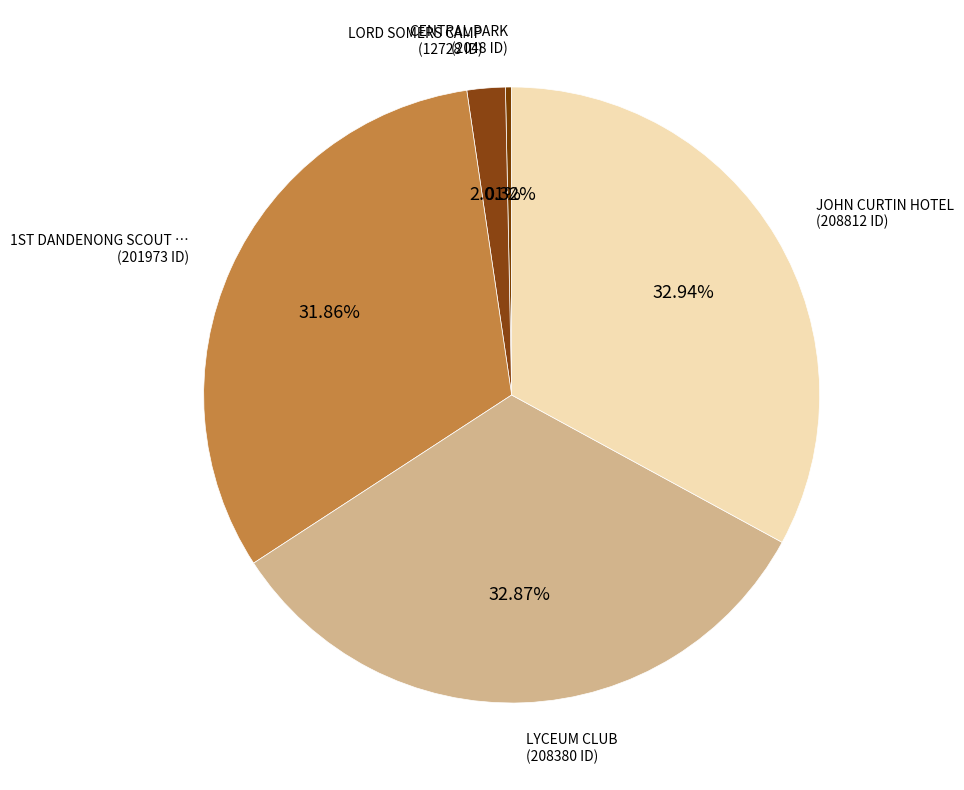

Which category has the smallest portion of the pie?

CENTRAL PARK